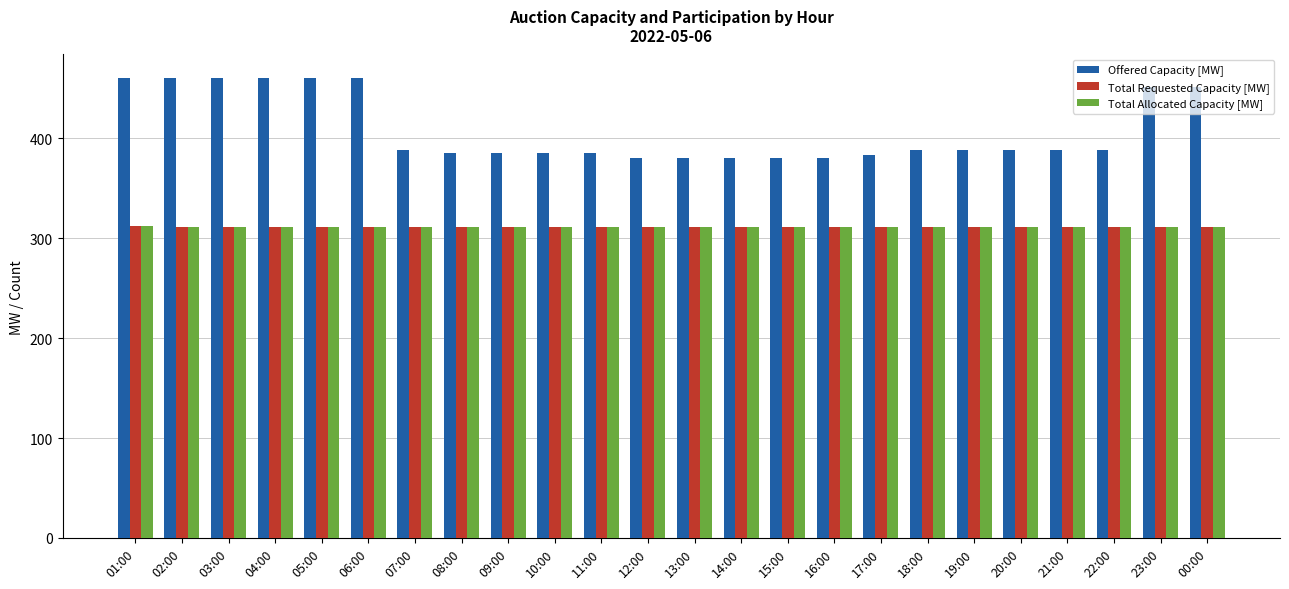

What is the minimum value for Total Requested Capacity [MW]?

311